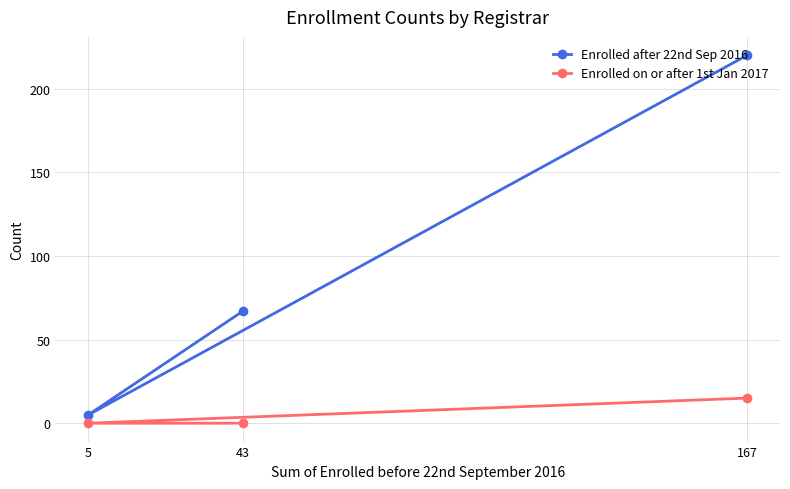

Reading left to right, transcribe all the data shown in this chart.

Enrolled after 22nd Sep 2016: 5=5	43=67	167=220
Enrolled on or after 1st Jan 2017: 5=0	43=0	167=15